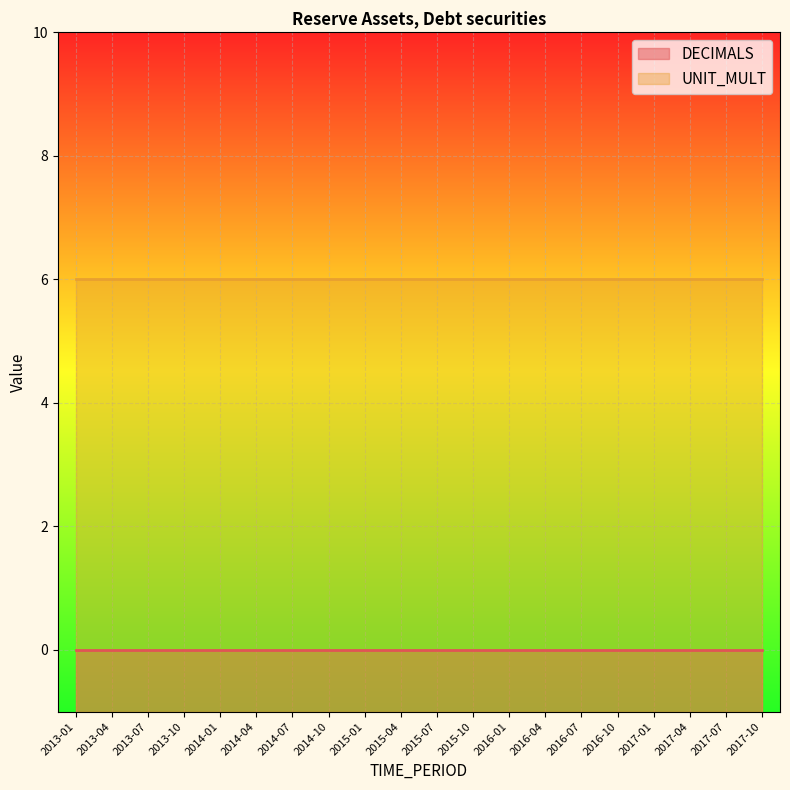

What are all the series names shown in the legend?

DECIMALS, UNIT_MULT